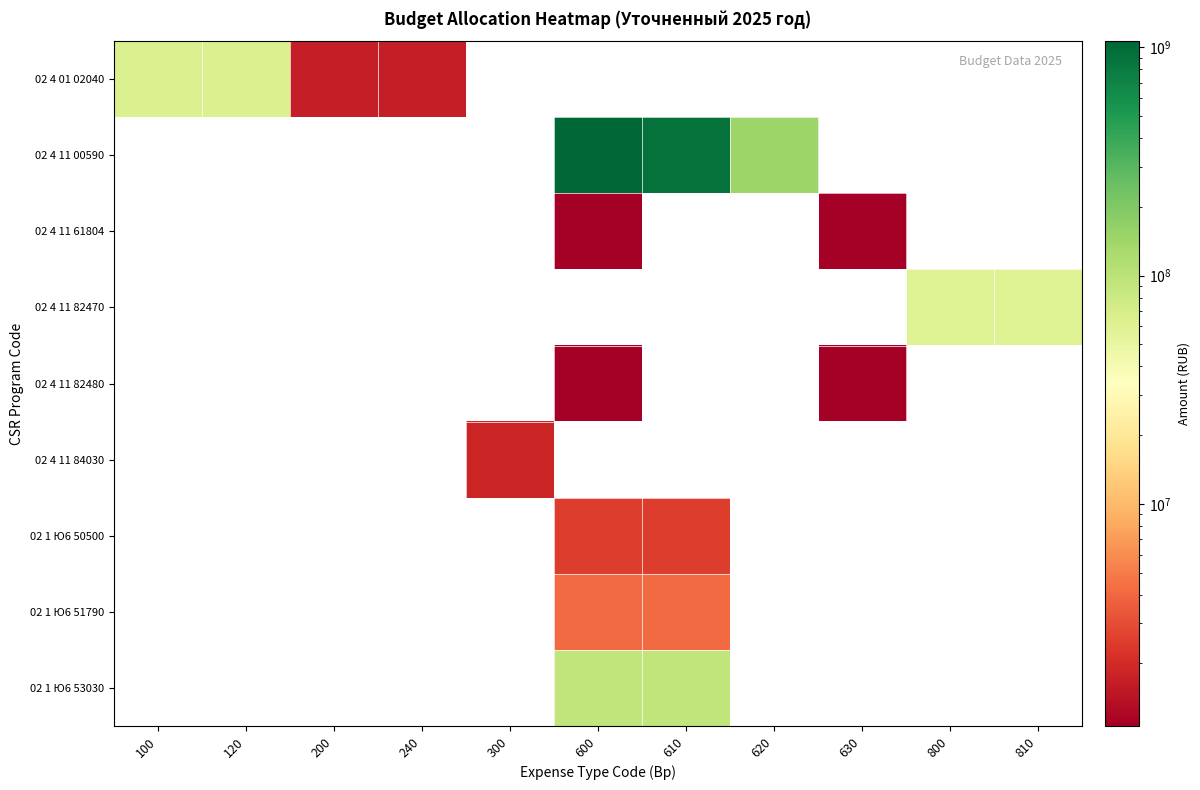

Reading left to right, what are all the values shown in this chart?

02 4 01 02040: 100=63387043	120=63387043	200=1660100	240=1660100	300=0	600=0	610=0	620=0	630=0	800=0	810=0
02 4 11 00590: 100=0	120=0	200=0	240=0	300=0	600=1064470325	610=919059972	620=145410353	630=0	800=0	810=0
02 4 11 61804: 100=0	120=0	200=0	240=0	300=0	600=741000	610=0	620=0	630=741000	800=0	810=0
02 4 11 82470: 100=0	120=0	200=0	240=0	300=0	600=0	610=0	620=0	630=0	800=60480000	810=60480000
02 4 11 82480: 100=0	120=0	200=0	240=0	300=0	600=619200	610=0	620=0	630=619200	800=0	810=0
02 4 11 84030: 100=0	120=0	200=0	240=0	300=1838300	600=0	610=0	620=0	630=0	800=0	810=0
02 1 Ю6 50500: 100=0	120=0	200=0	240=0	300=0	600=2499800	610=2499800	620=0	630=0	800=0	810=0
02 1 Ю6 51790: 100=0	120=0	200=0	240=0	300=0	600=4137576	610=4137576	620=0	630=0	800=0	810=0
02 1 Ю6 53030: 100=0	120=0	200=0	240=0	300=0	600=91556600	610=91556600	620=0	630=0	800=0	810=0